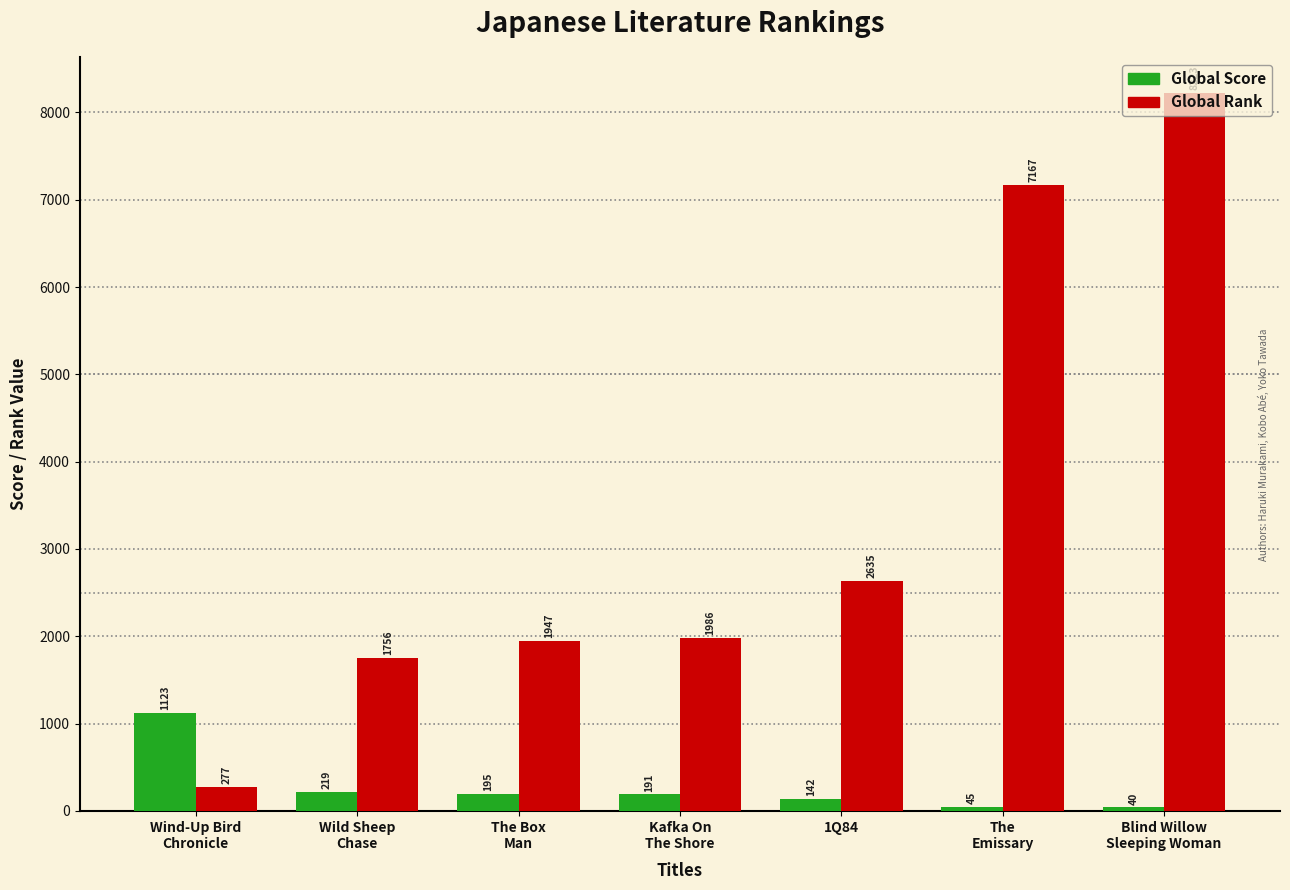

Which series has the largest range (max minus min)?

Global Rank